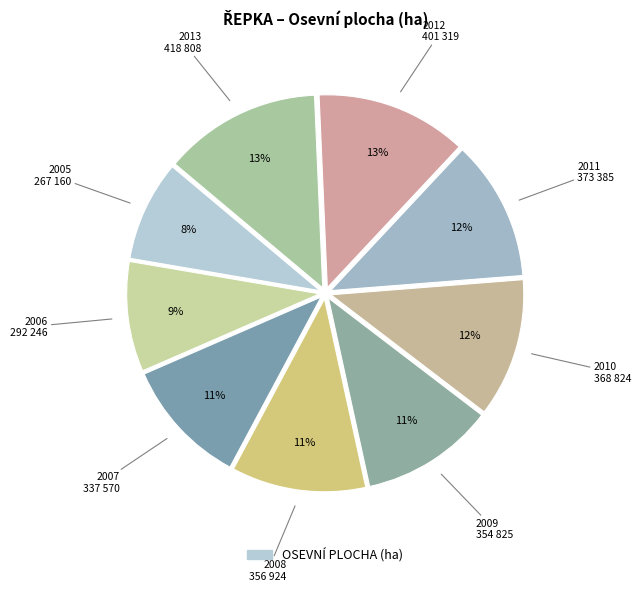

Rank the categories by value from lowest to highest.

2005, 2006, 2007, 2009, 2008, 2010, 2011, 2012, 2013